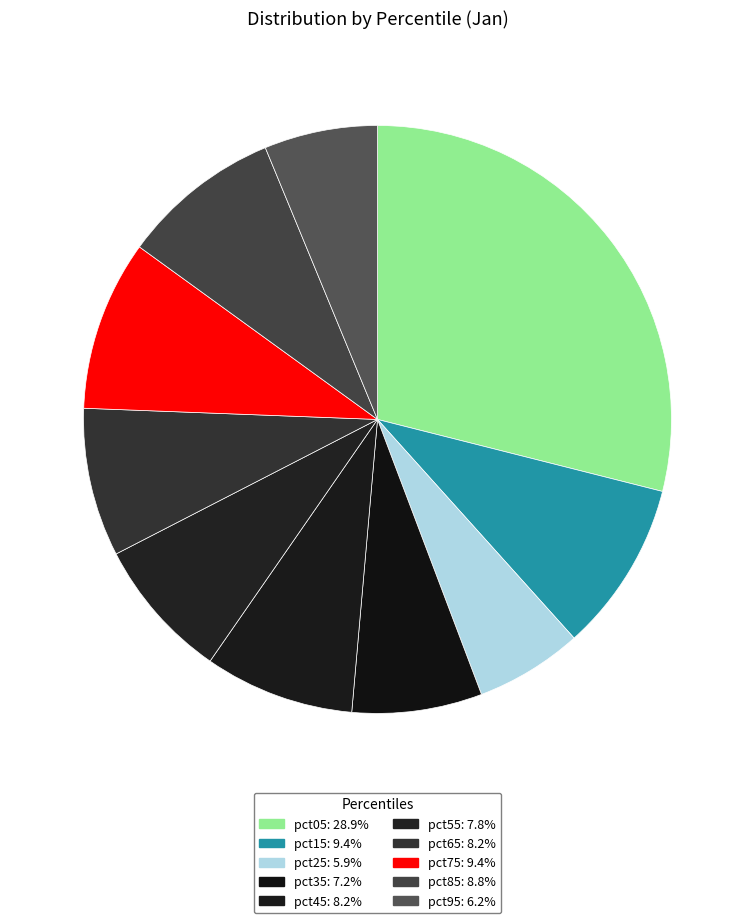

Count the number of slices in the pie.

10